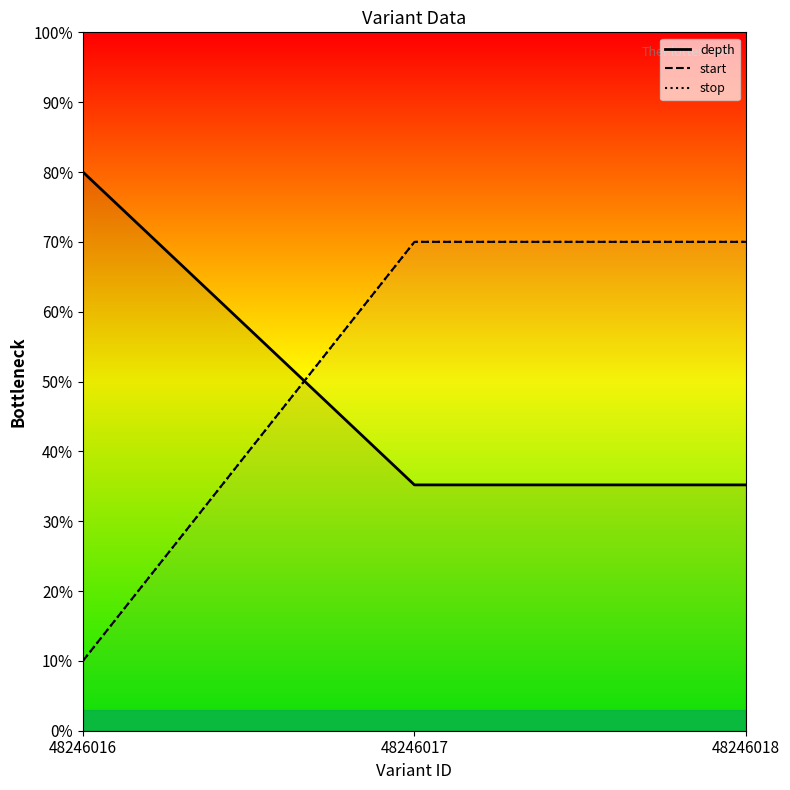

Does the chart display data point markers on the line(s)?

No